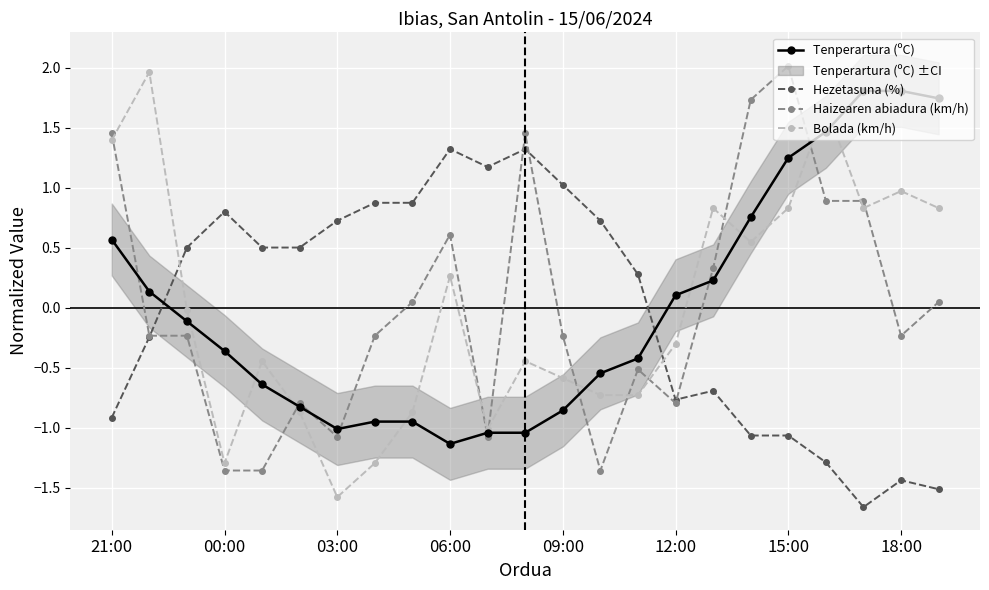

How many distinct data groups are displayed?

4